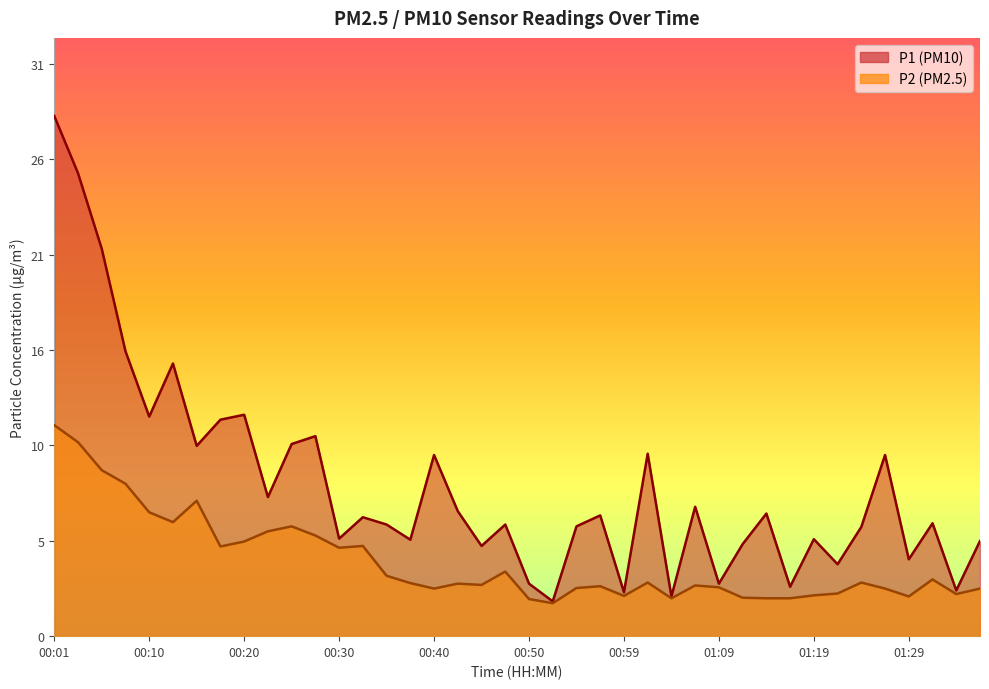

The value of P2 at 00:20 is 5.2. True or false?

True